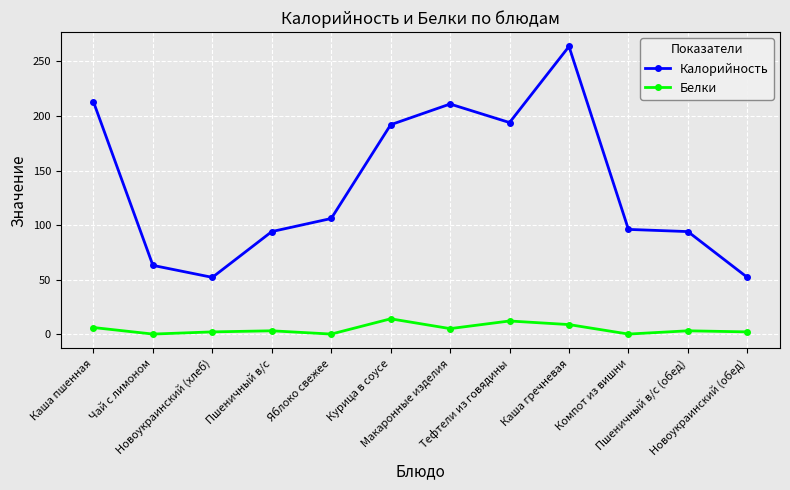

True or false: Белки and Калорийность intersect in this chart.

False